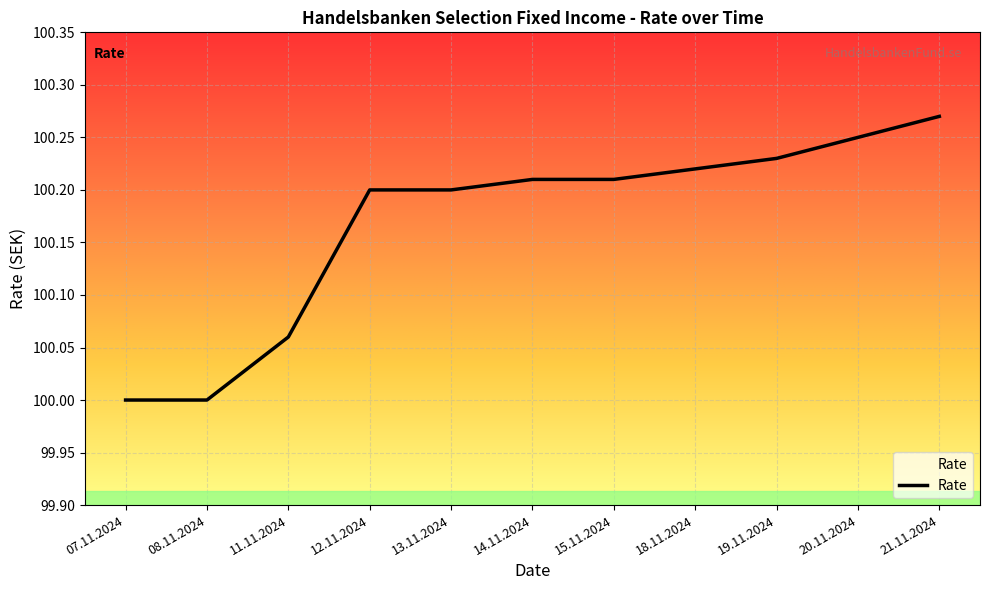

Is it true that the value at 08.11.2024 is 100.0?

True